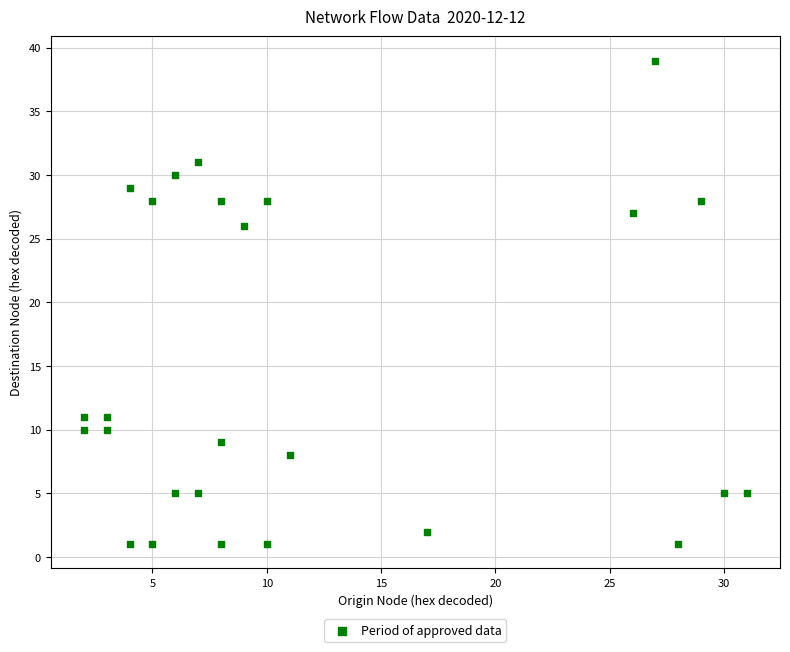

What is the range of X values (max minus min)?

29